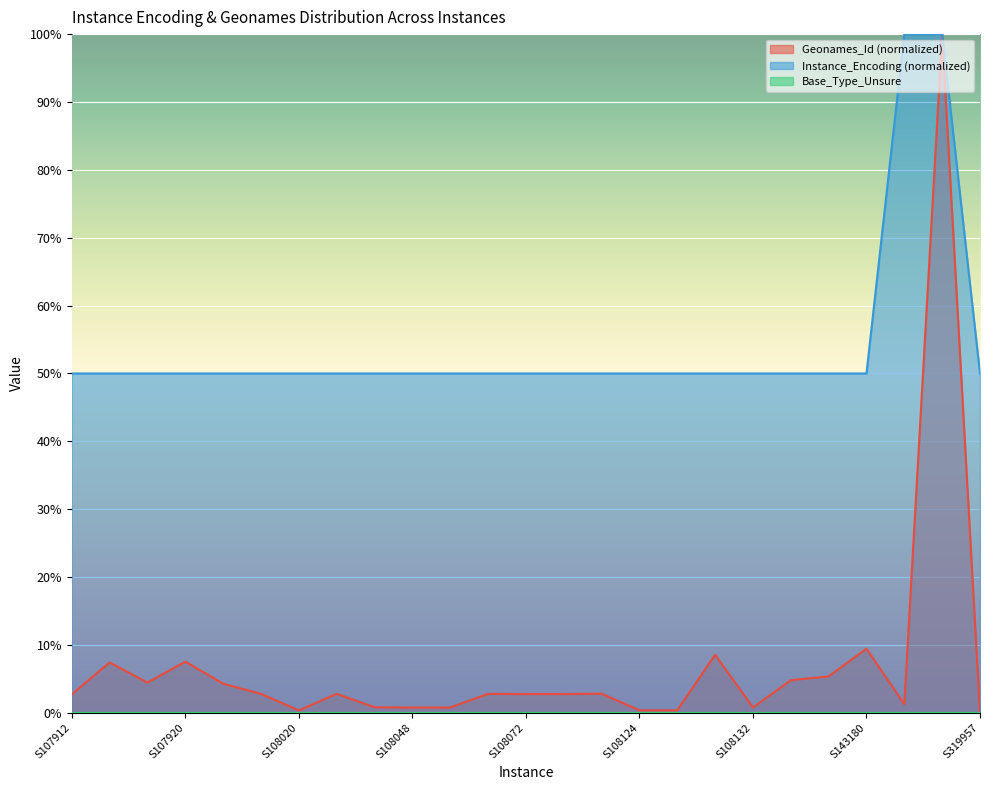

Which has a higher value, S108132 or S108130?

S108132